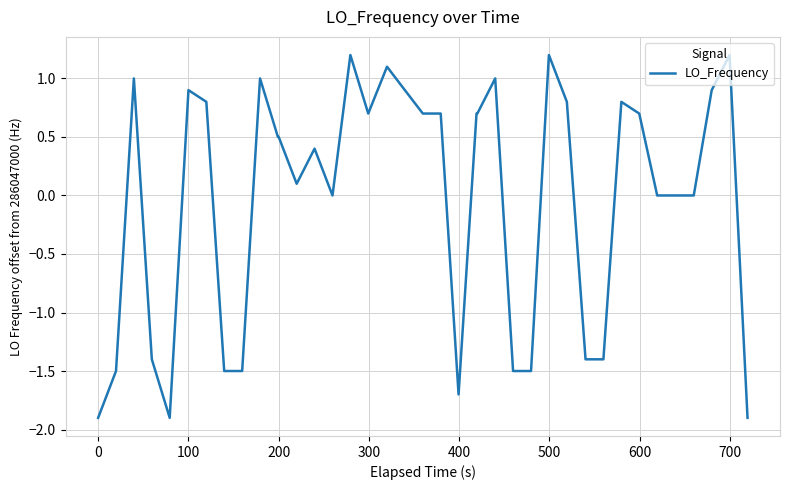

What is the difference between the maximum and minimum values?

3.1